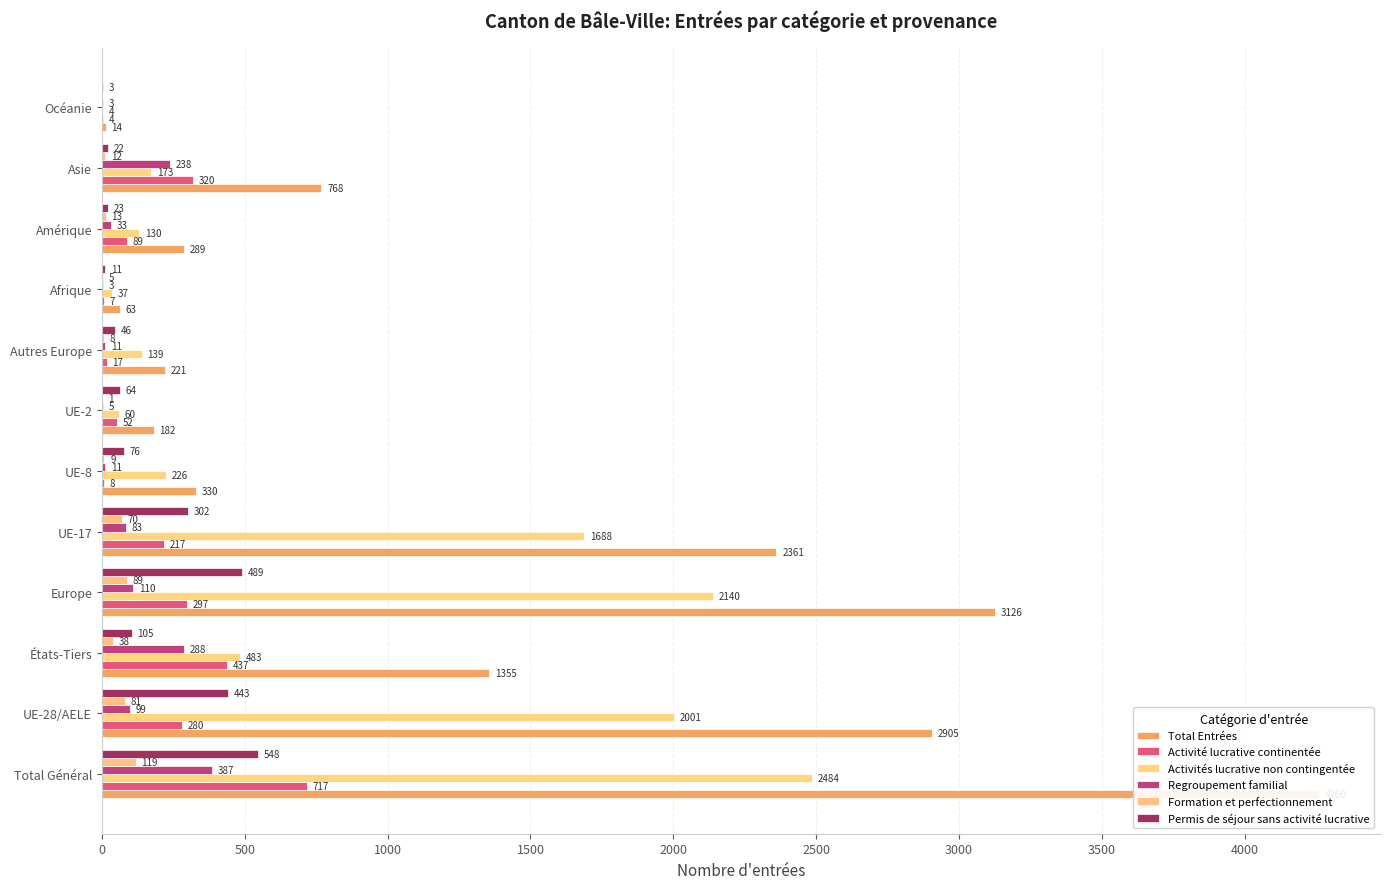

How many groups of bars are there?

12